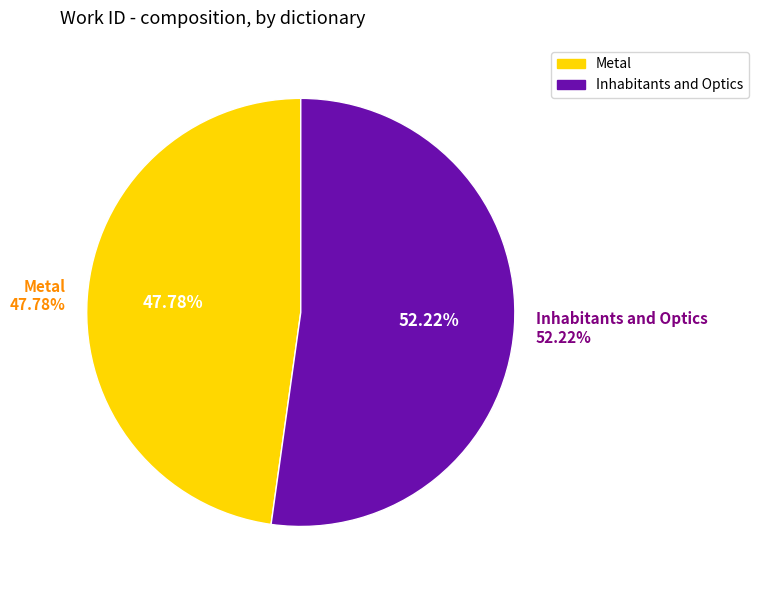

What is the change in value from Metal to Inhabitants and Optics?

+552